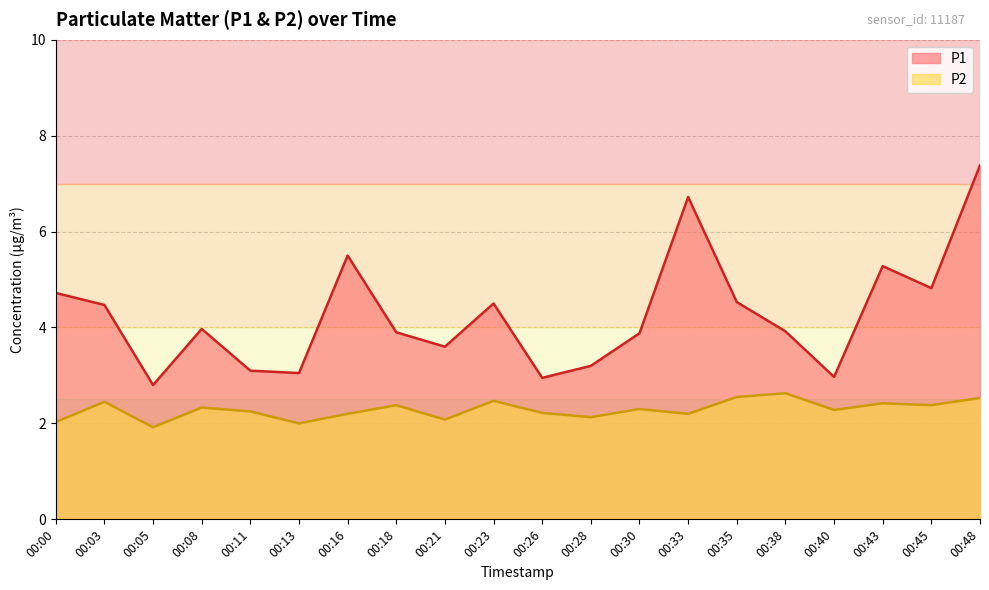

At how many categories does at least one series exceed 7?

1